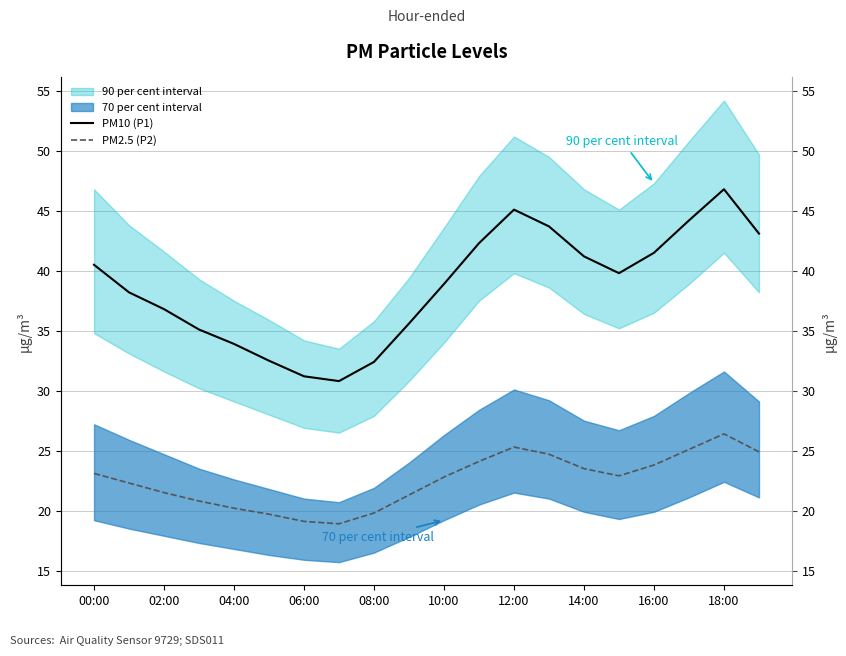

What is the difference between the PM2.5 (P2) values at 11 and 00:00?

1.0